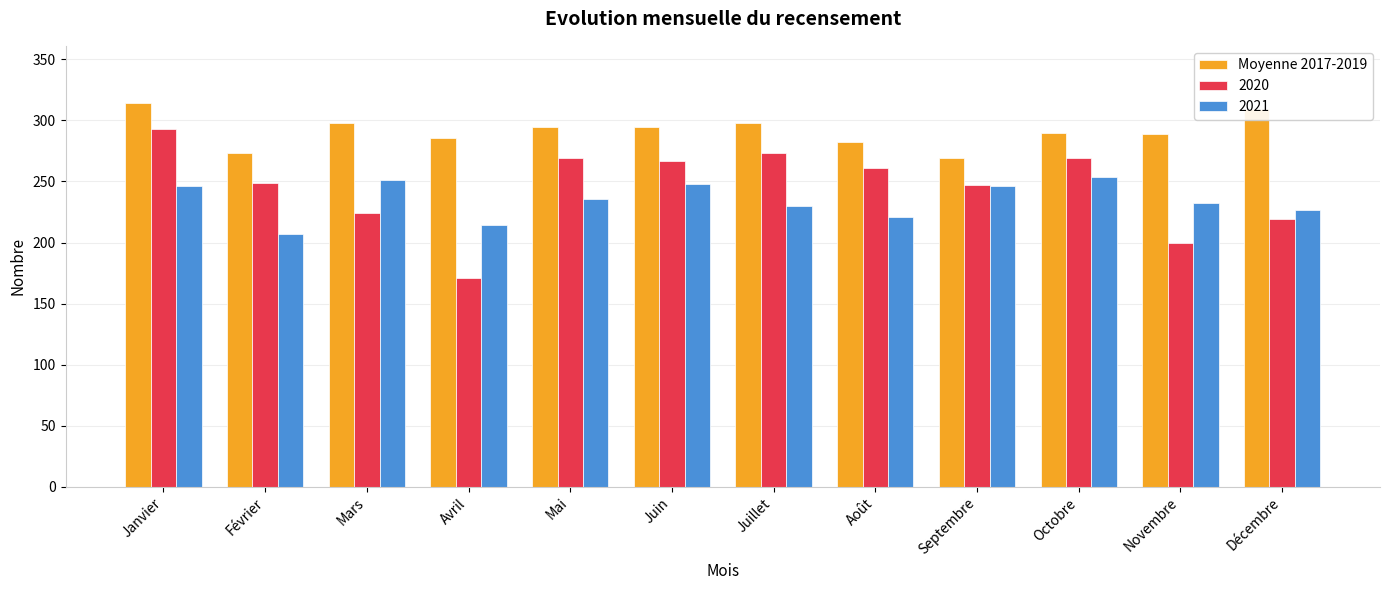

What is the approximate value of 2020 at Octobre?

269